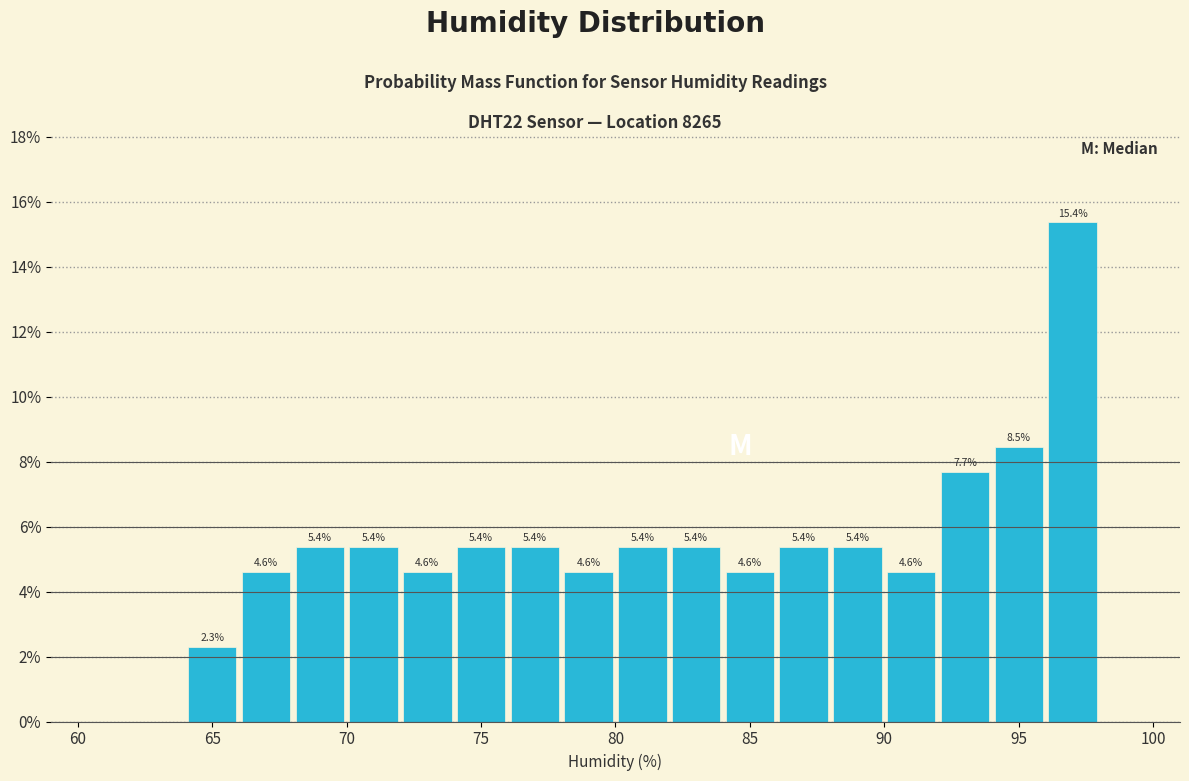

Which range on the x-axis has the tallest bar?

96 to 98